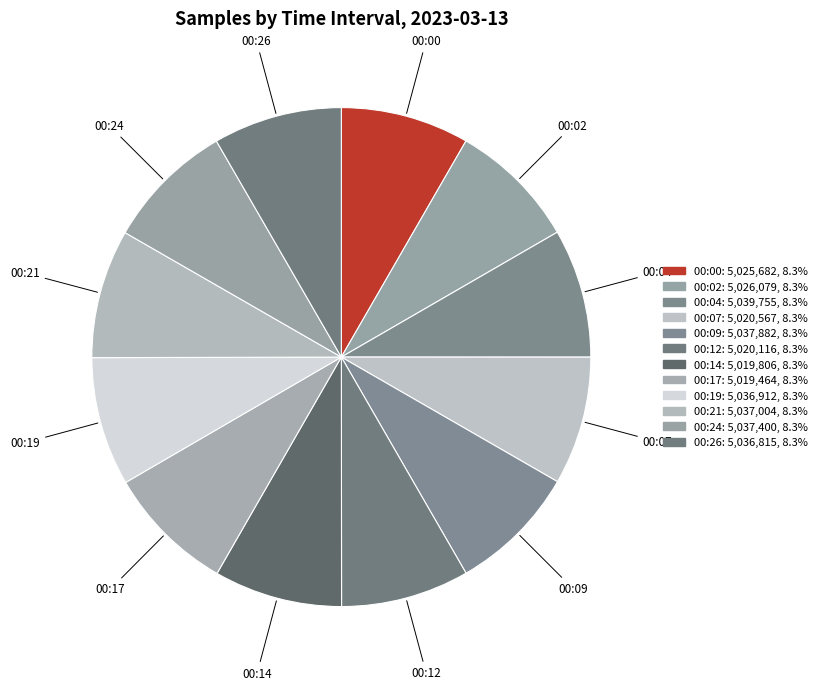

How many slices are in this pie chart?

12